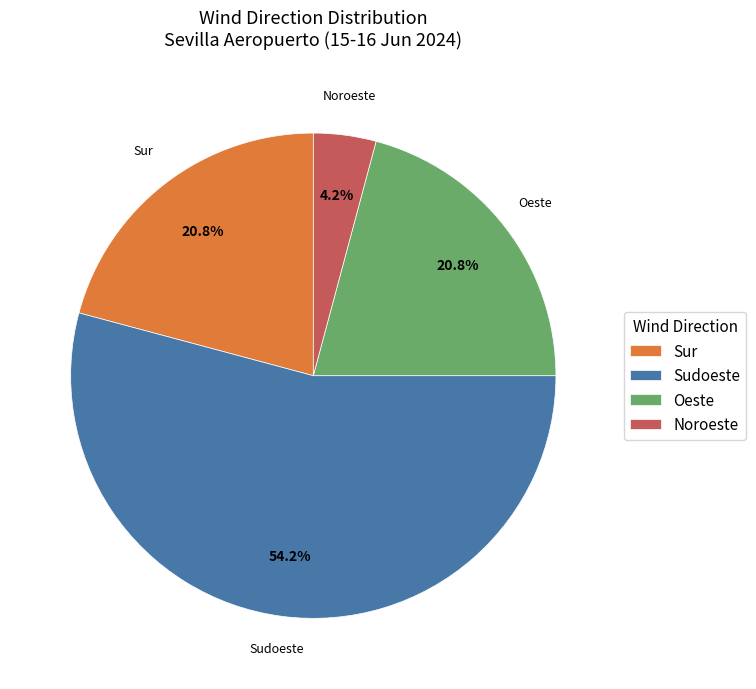

Between Noroeste and Sudoeste, which is larger?

Sudoeste